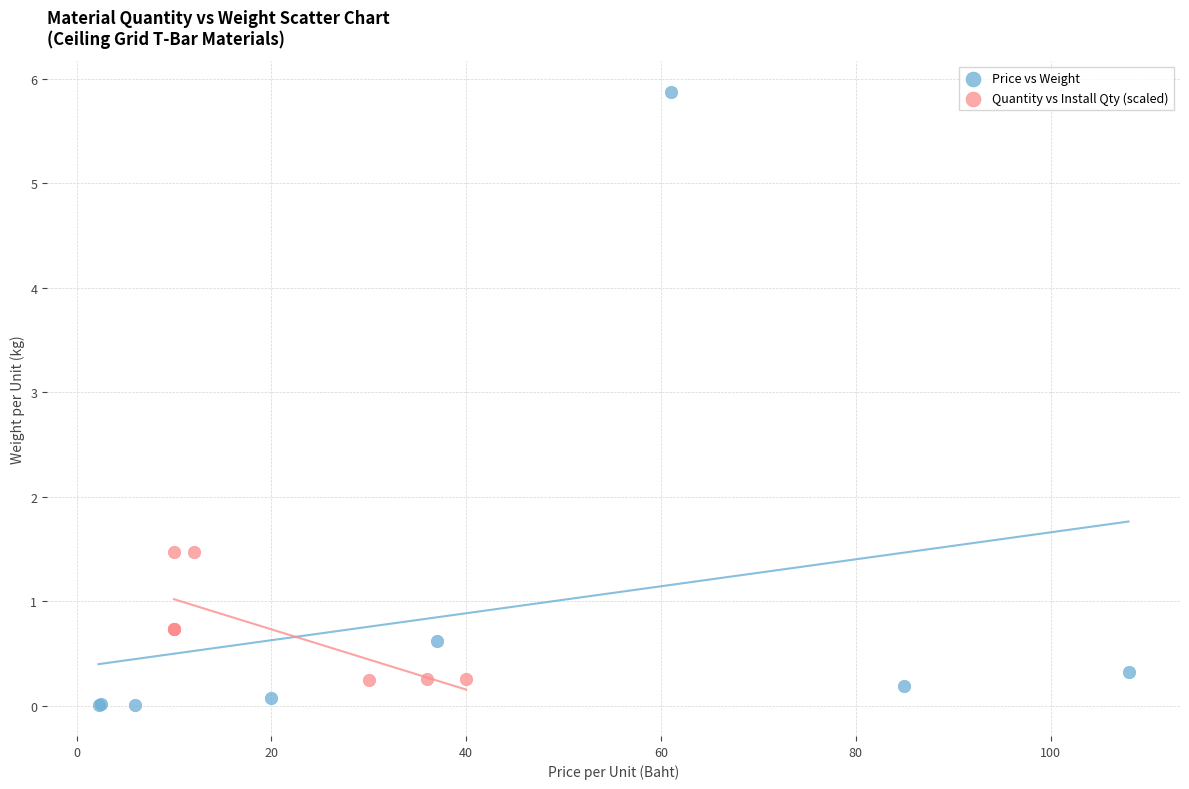

Which series reaches the maximum Y coordinate?

Price vs Weight